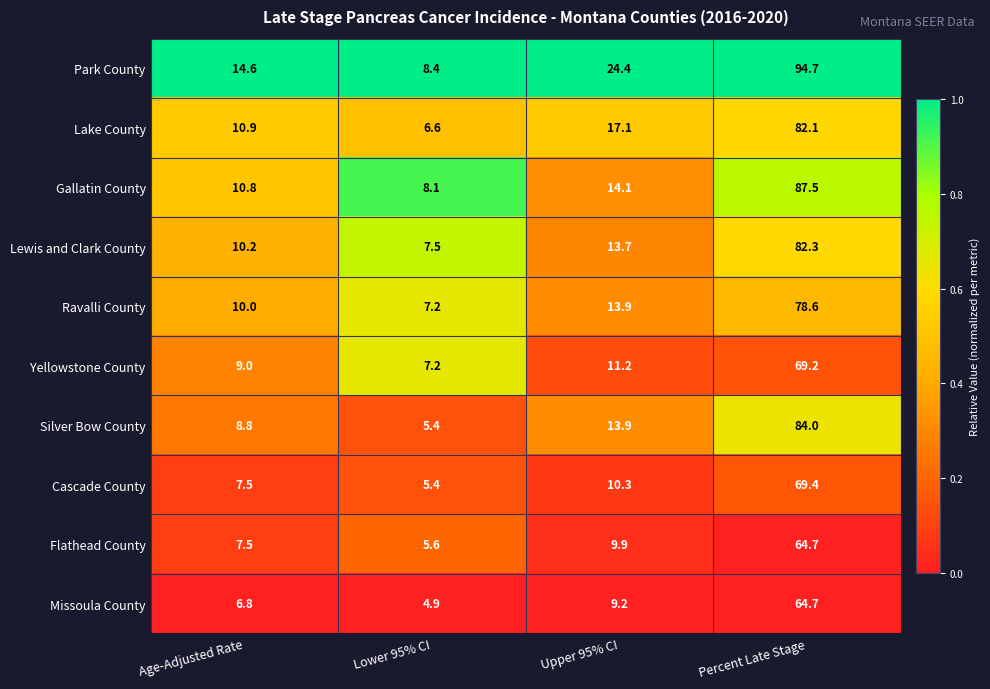

At which category does the chart reach its minimum across all series?

Lower 95% CI